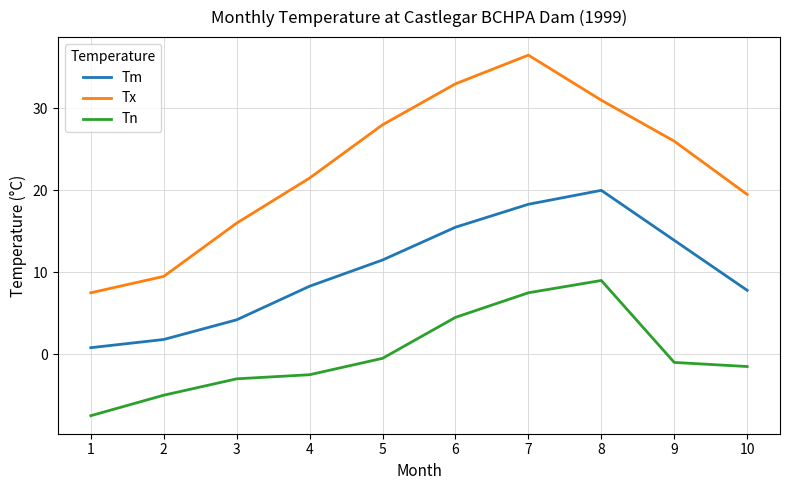

Rank the series at 8 from highest to lowest value.

Tx, Tm, Tn